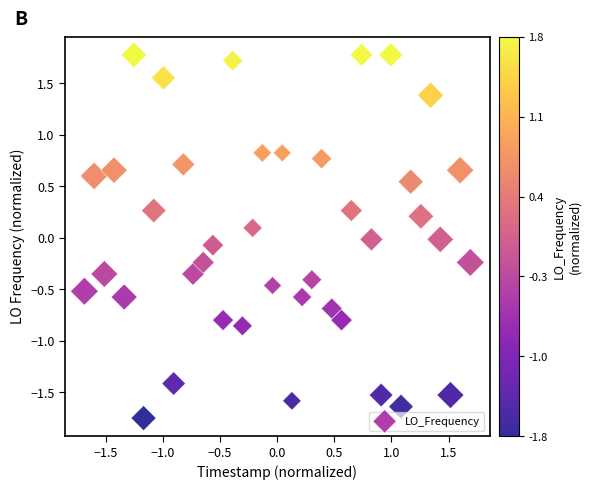

What is the range of X values (max minus min)?

3.4